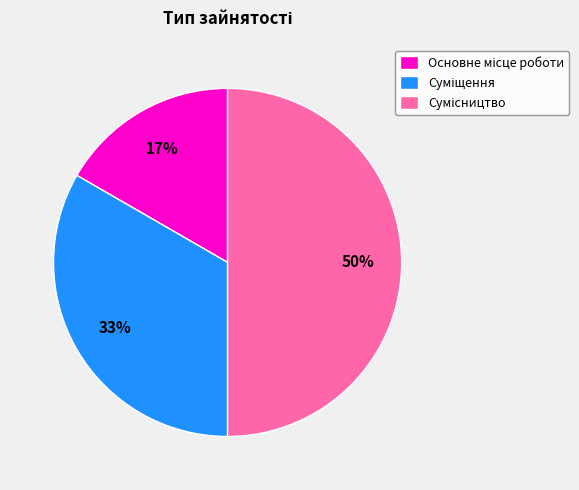

Count the number of slices in the pie.

3